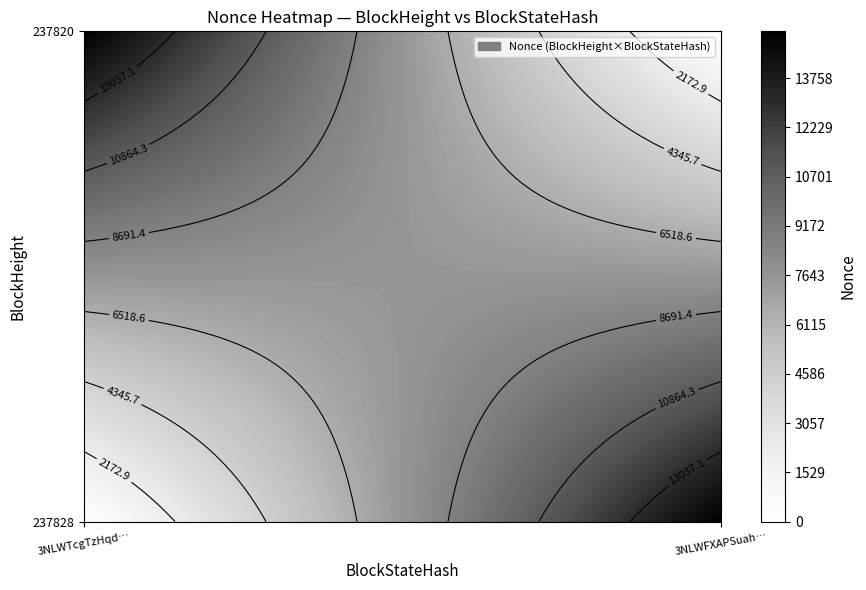

Reading left to right, list all the values displayed in this chart.

237828: 0	15210
237820: 15210	0